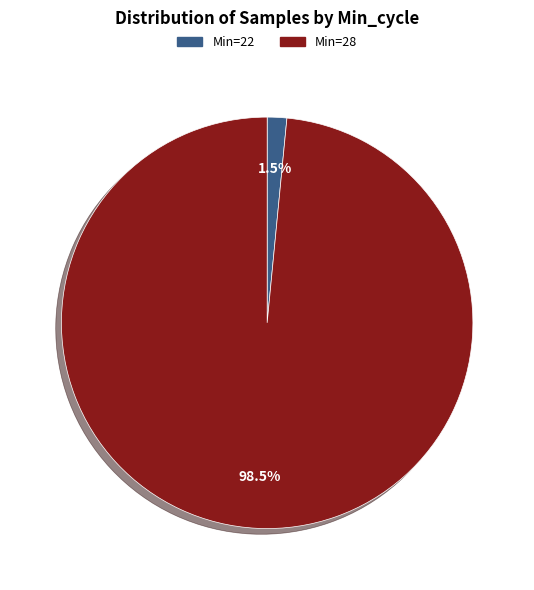

Is there a majority slice in this chart?

Yes